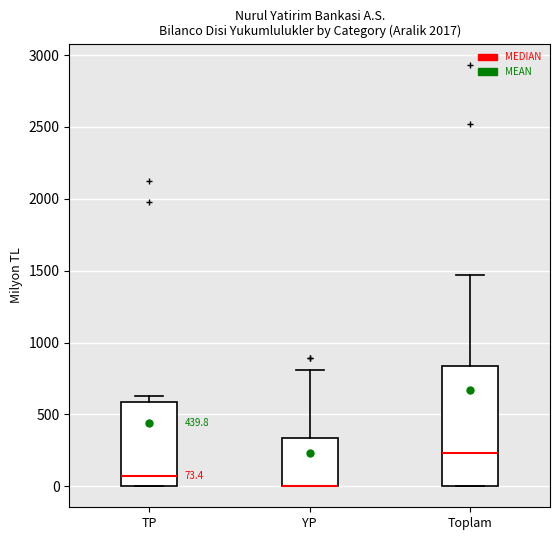

Comparing the boxes themselves (not the whiskers), which one is the tallest?

Toplam